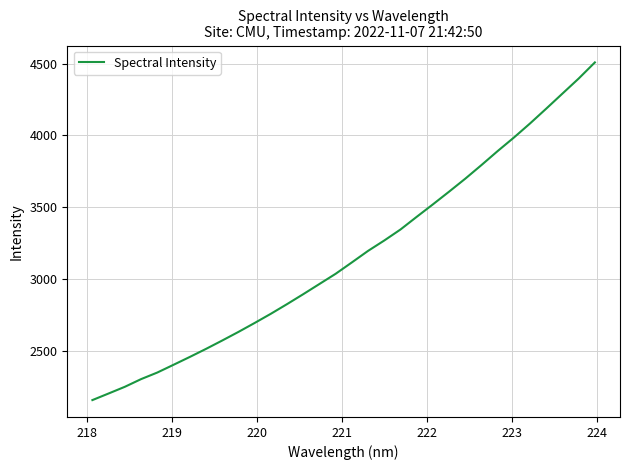

What is the maximum value shown in the chart?

4508.3